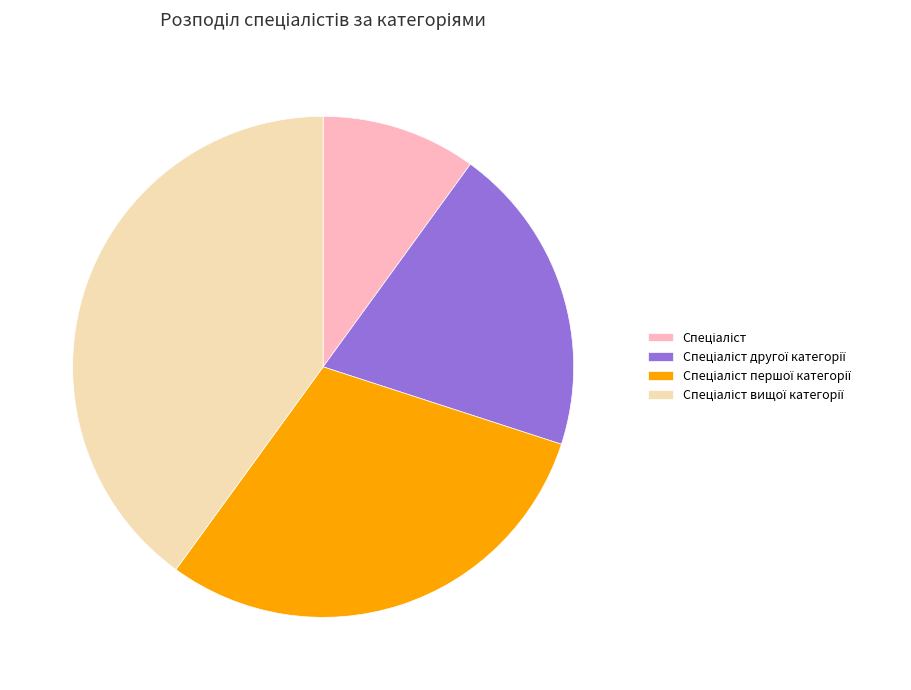

How many segments does this pie chart have?

4